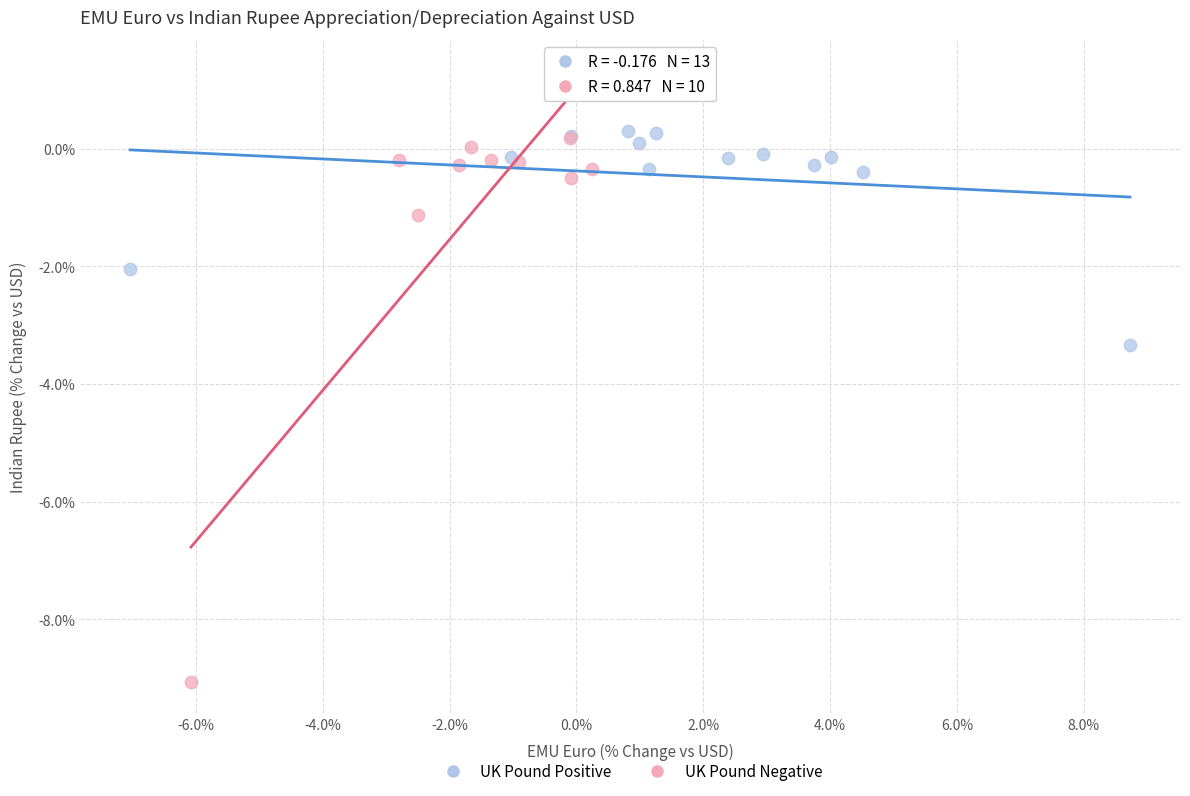

Which series contains the lowest Y value?

UK Pound Negative